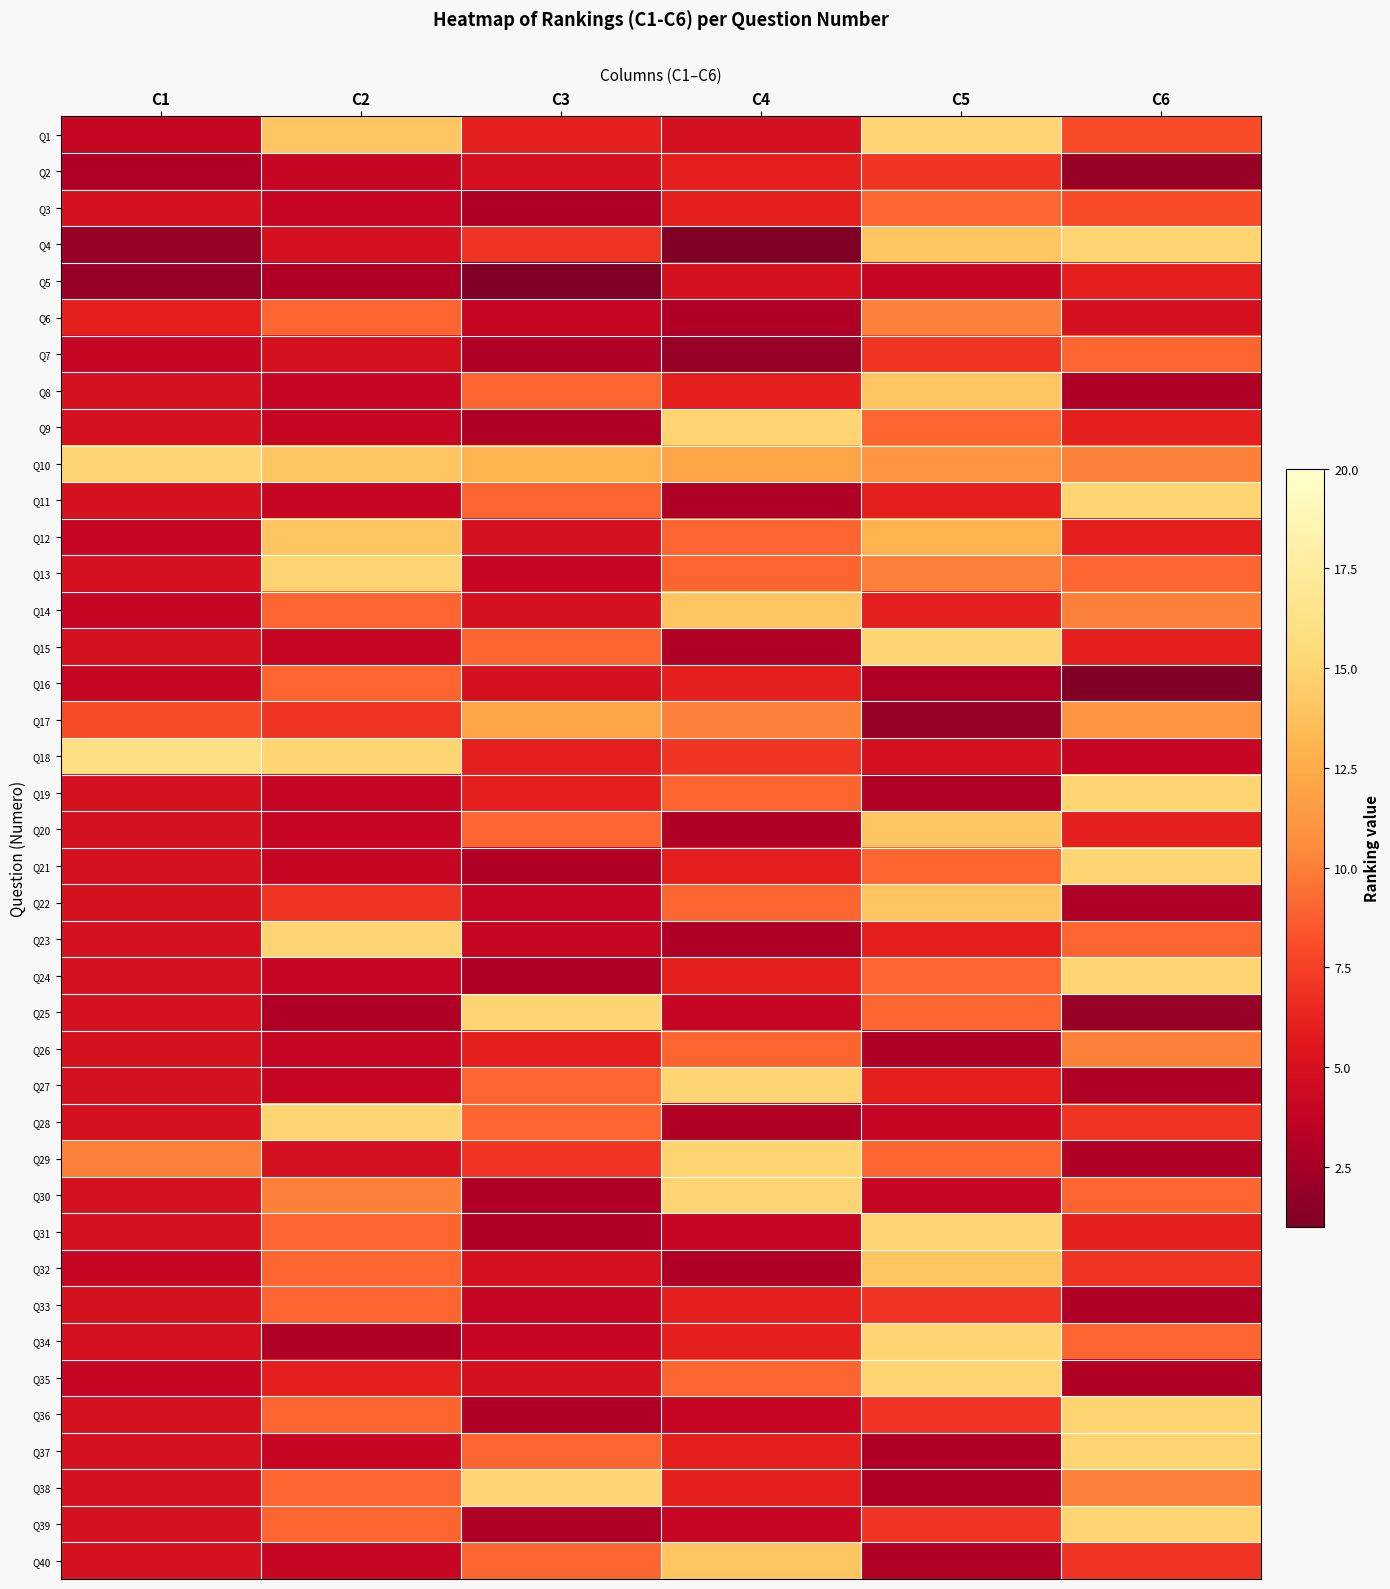

Which series has the largest total across all categories?

Q10